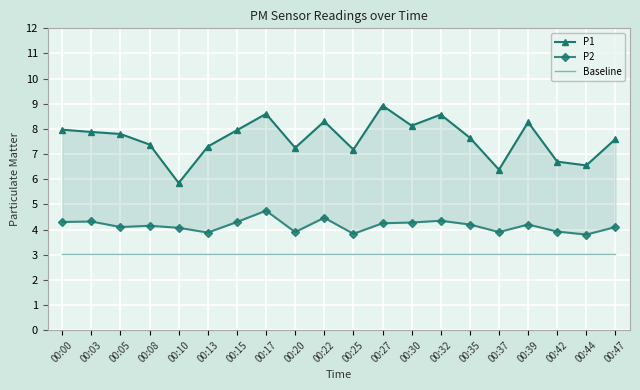

Is it true that P2 equals 6.1 at 00:37?

False